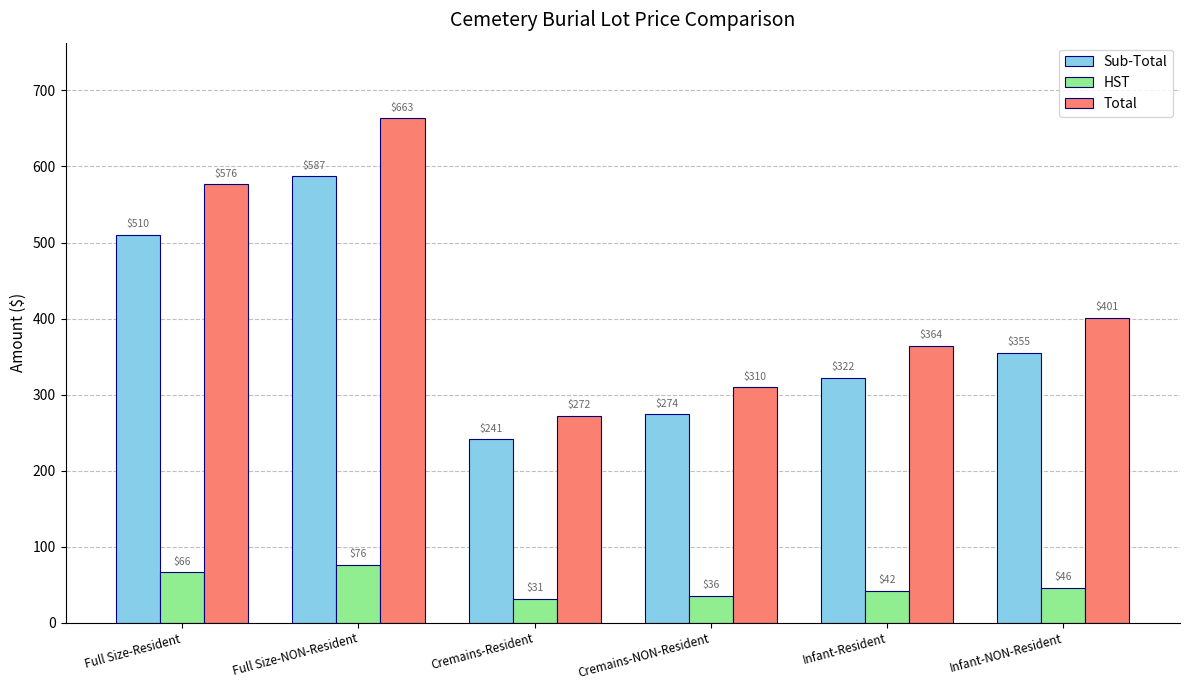

Rank the categories by Sub-Total value from lowest to highest.

Cremains-Resident, Cremains-NON-Resident, Infant-Resident, Infant-NON-Resident, Full Size-Resident, Full Size-NON-Resident